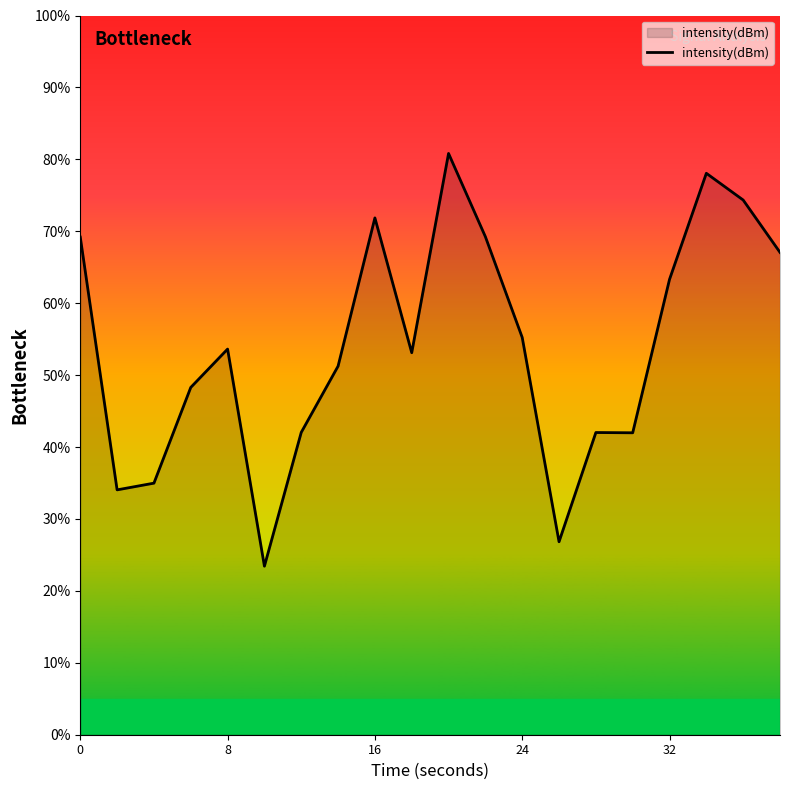

What is the difference between the second highest and minimum values?

54.6